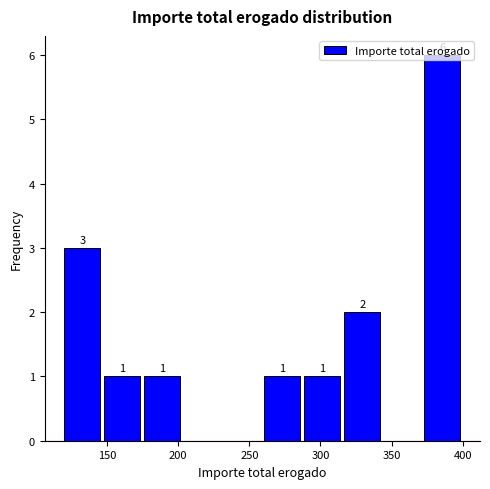

Over which range of the x-axis is the bar tallest?

375 to 400